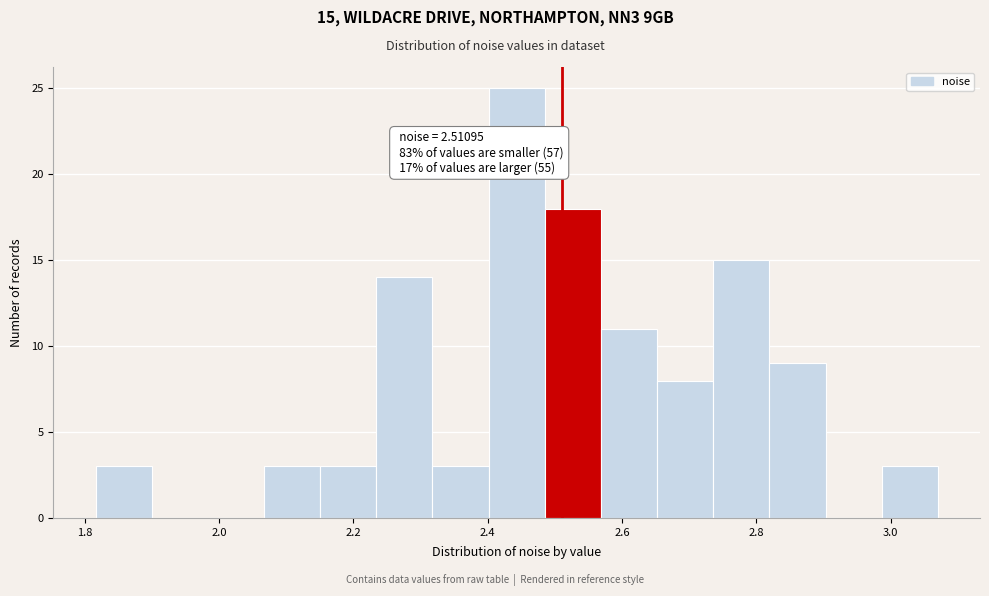

Over which range of the x-axis is the bar tallest?

2.40 to 2.48